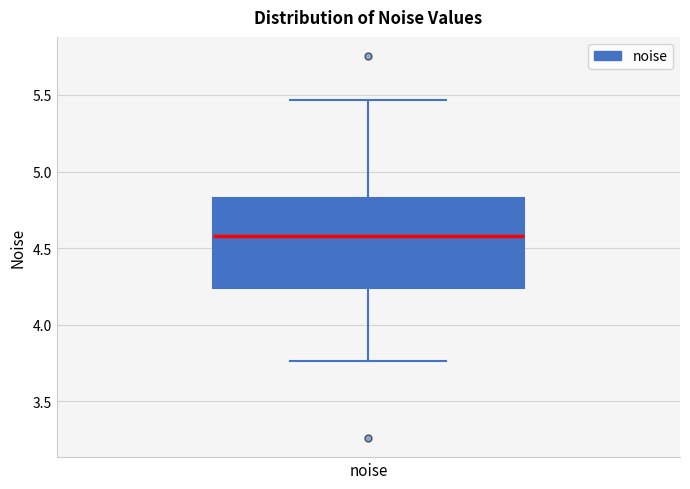

Where does the median line of the box for noise sit on the y-axis? The values are not printed on the chart, so give them approximately, as read against the axis.

4.60